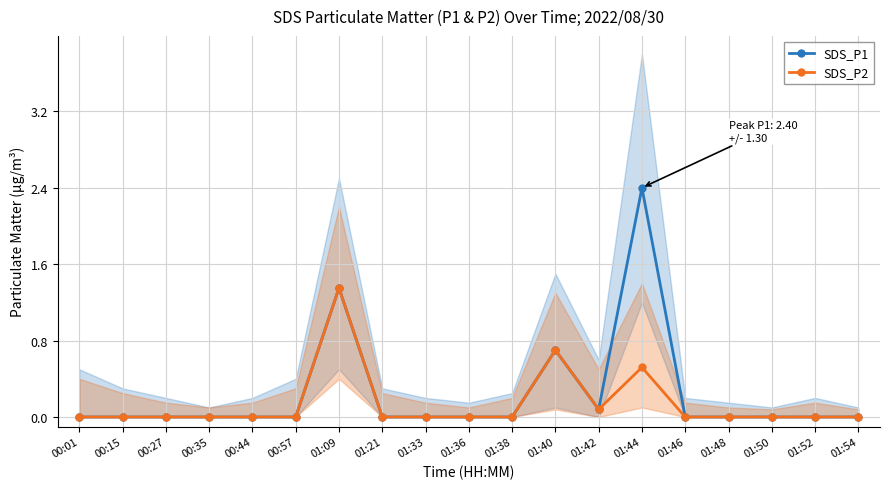

Rank the categories by SDS_P1 value from highest to lowest.

01:44, 01:09, 01:40, 01:42, 00:01, 00:15, 00:27, 00:35, 00:44, 00:57, 01:21, 01:33, 01:36, 01:38, 01:46, 01:48, 01:50, 01:52, 01:54